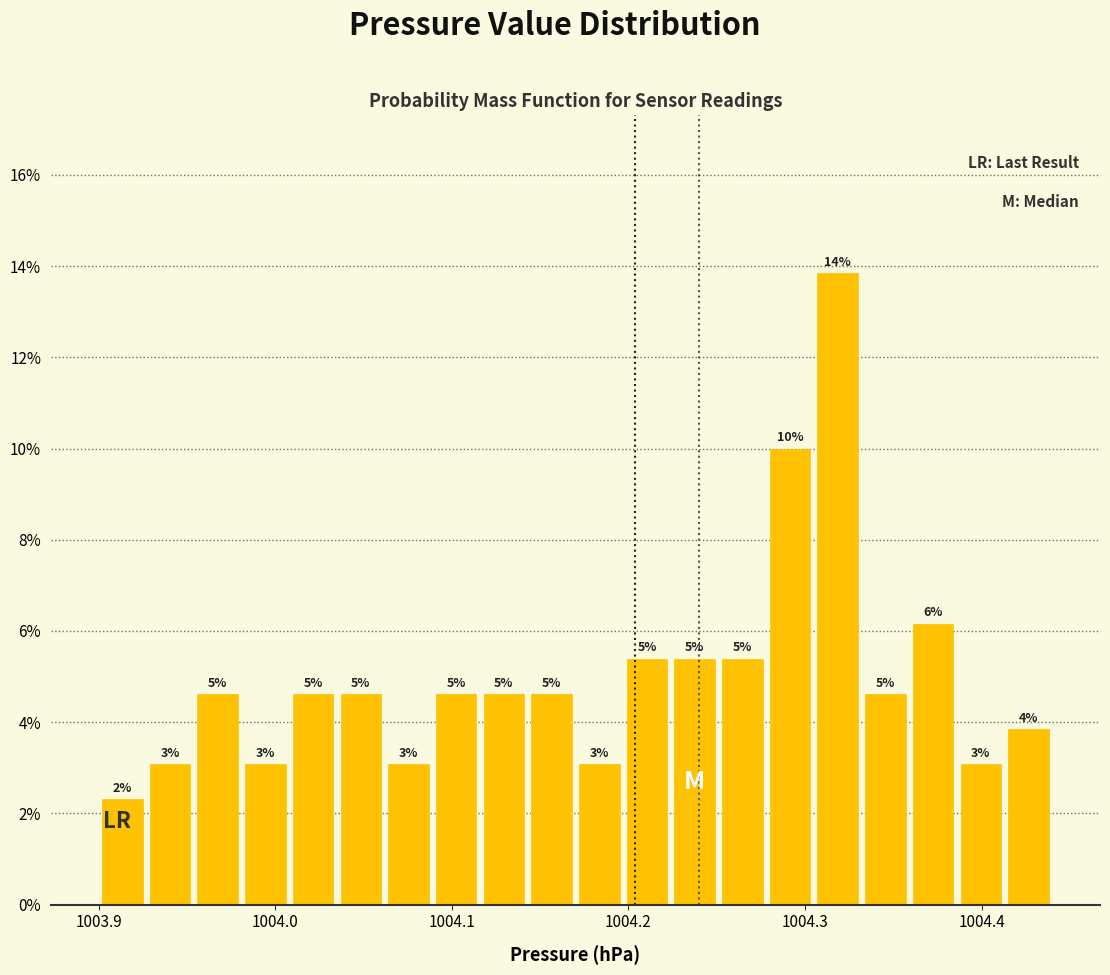

Around what value on the x-axis is the tallest bar? Give the approximate position of its centre, as read against the axis.

1004.32